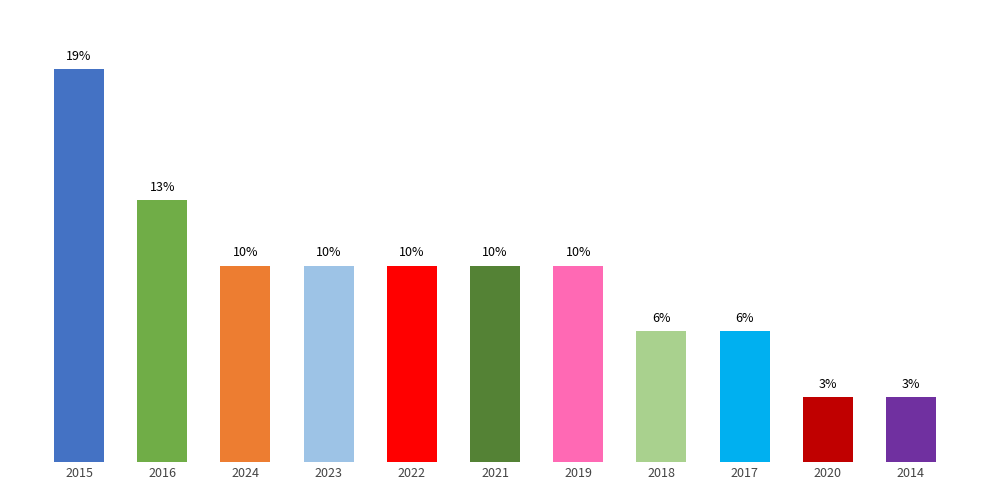

What is the label of the 11th bar from the right?

2015